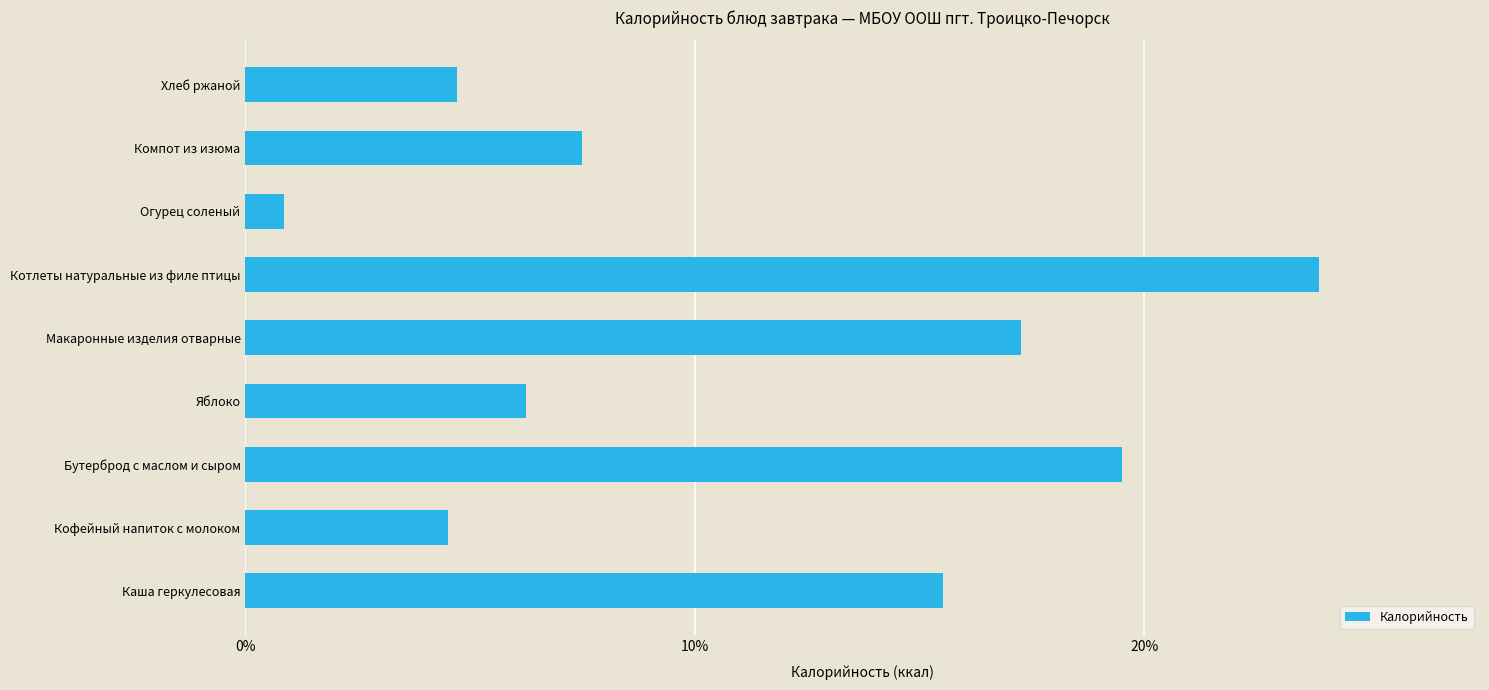

What is the smallest value displayed?

0.9